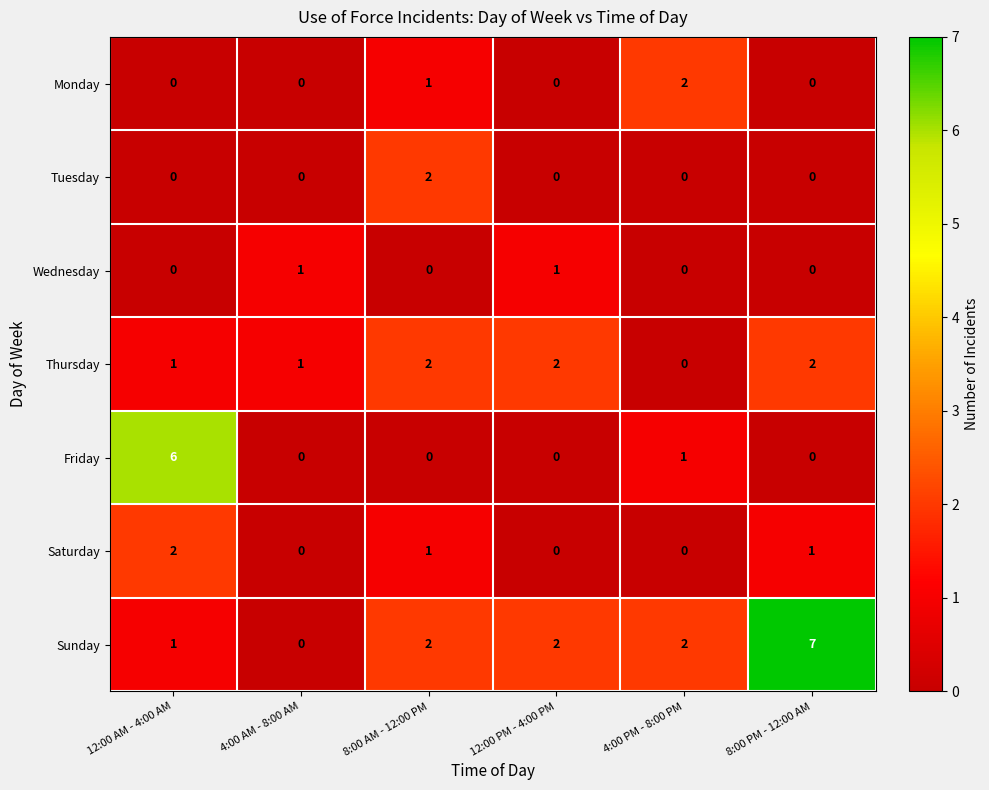

How many Saturday values are between 0 and 1?

5